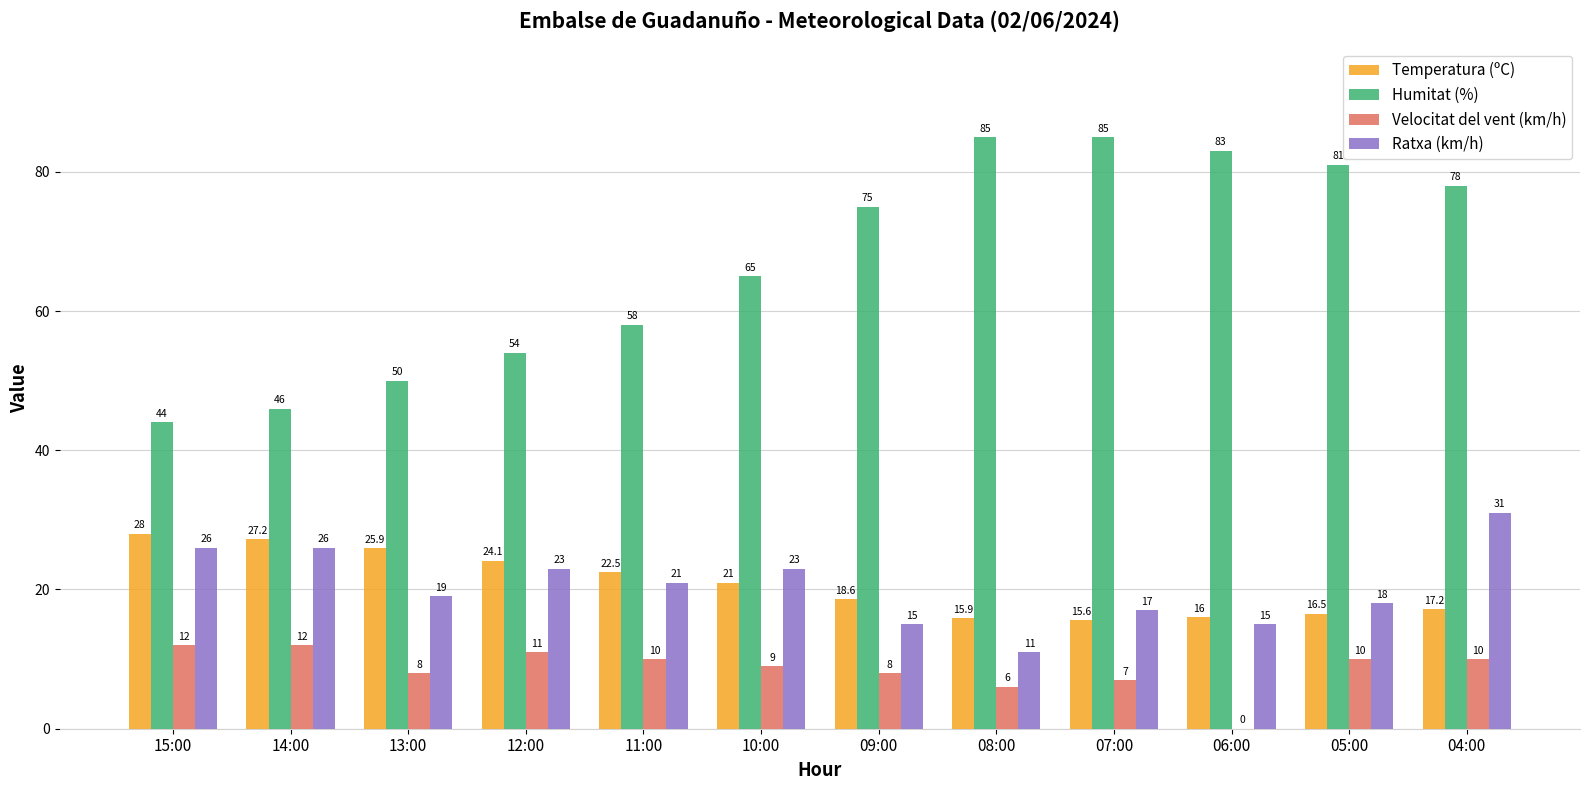

Which series changed the most between 14:00 and 09:00?

Humitat (%)